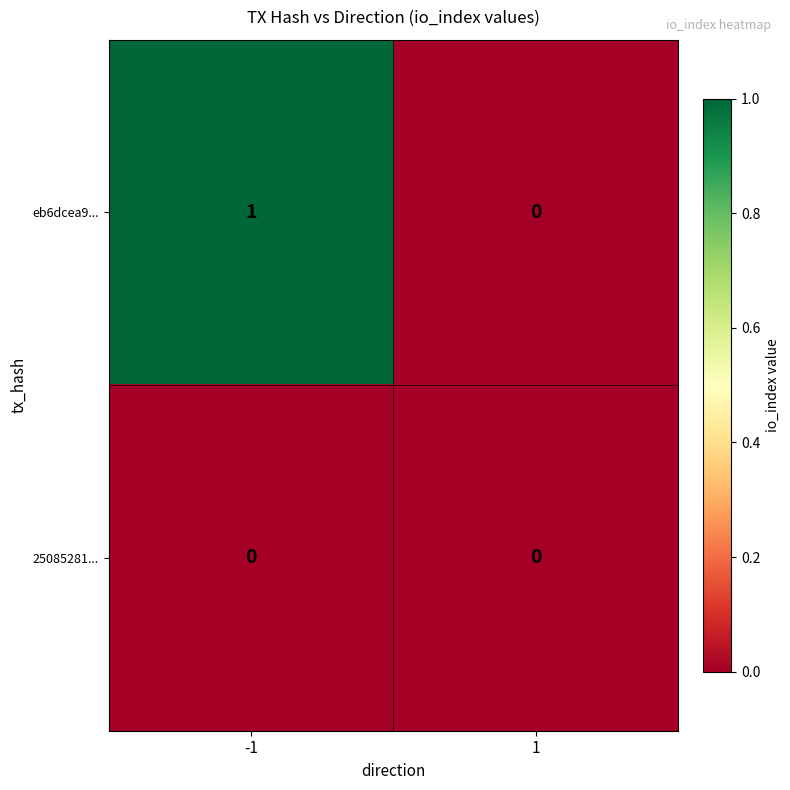

How many categories are shown in the chart?

2